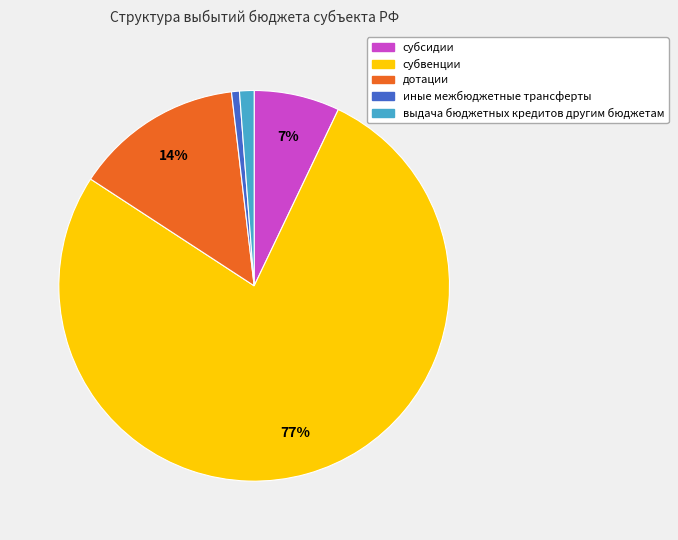

Do дотации and субвенции together represent more than half of the pie?

Yes